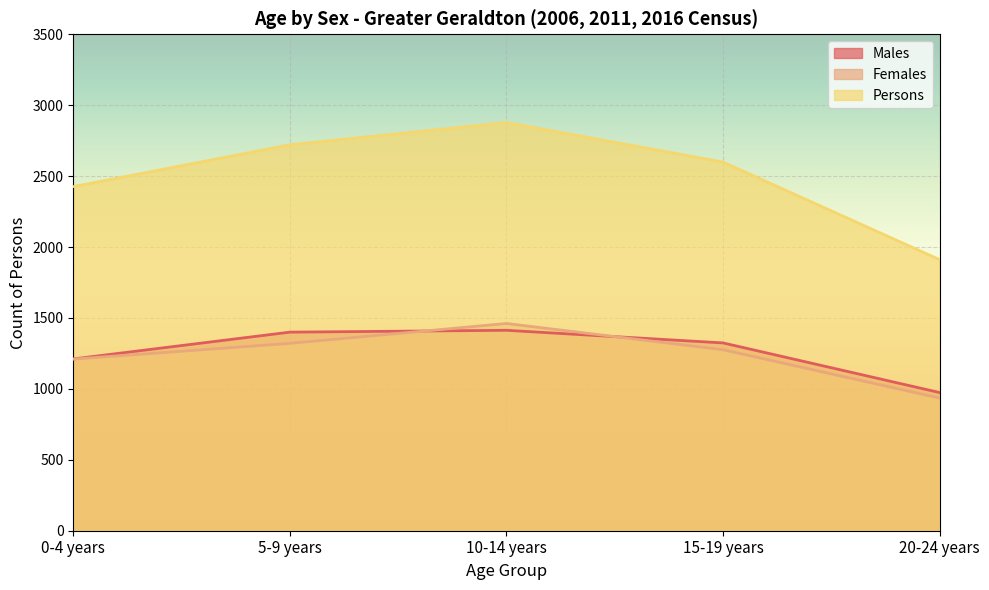

True or false: Males has more than 0 points higher than both neighbors.

True